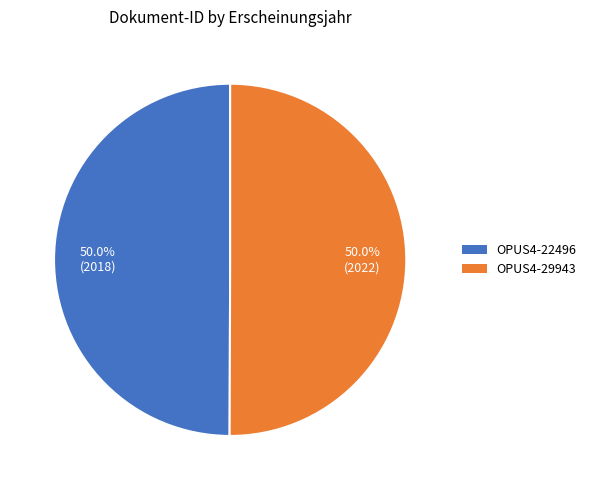

The OPUS4-22496 slice represents 64% of the pie. True or false?

False